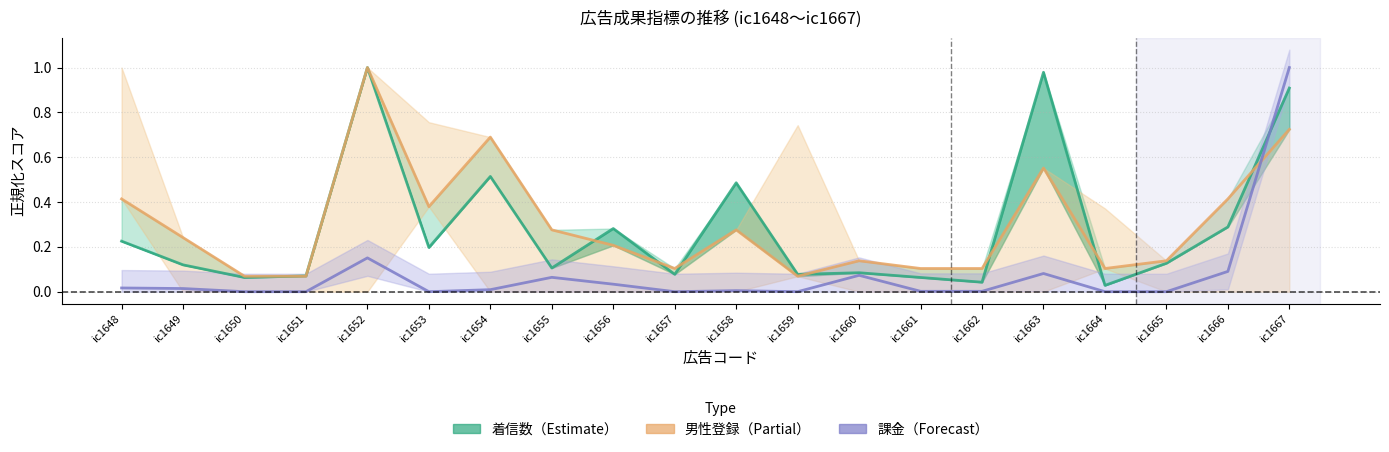

Between ic1653 and ic1659, which series saw the biggest shift?

男性登録数